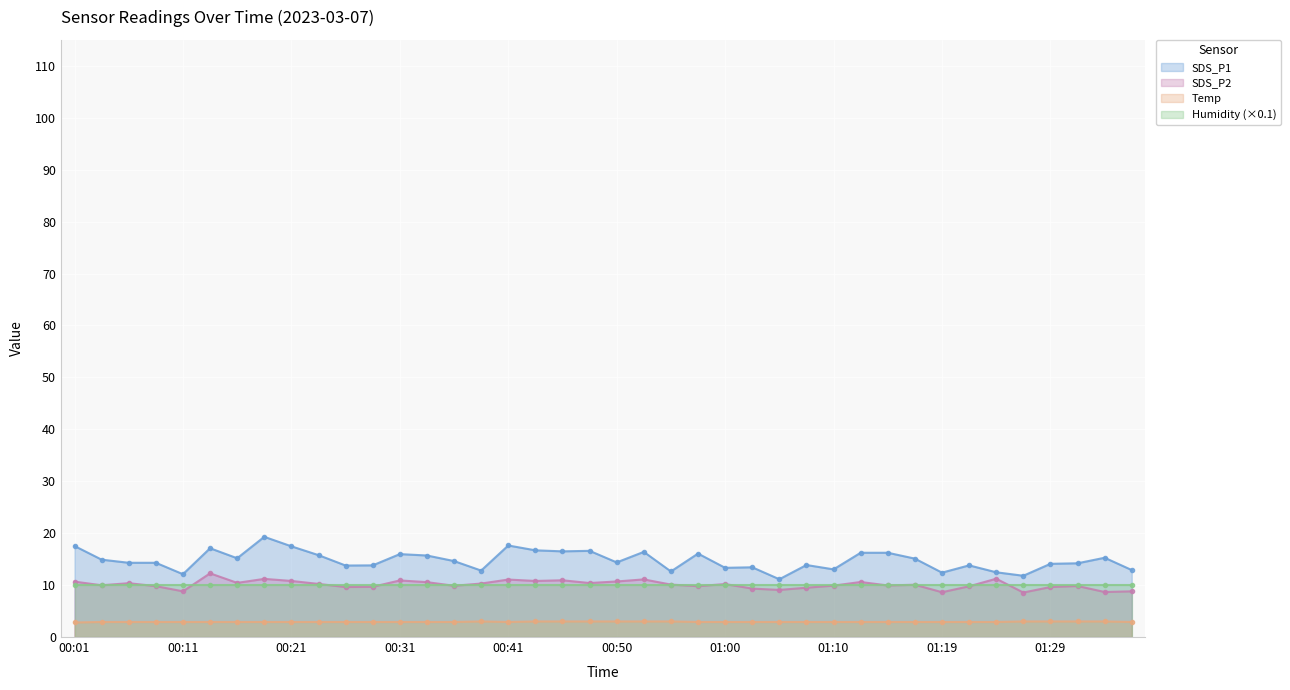

The SDS_P2 series shows 2.5 at 00:06. True or false?

False